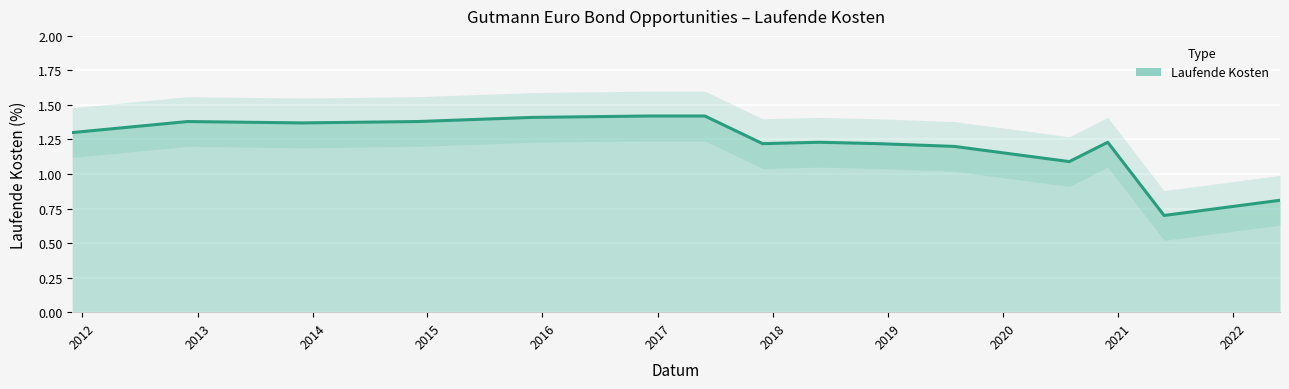

The value at 2019-08-01 is 1.2. True or false?

True